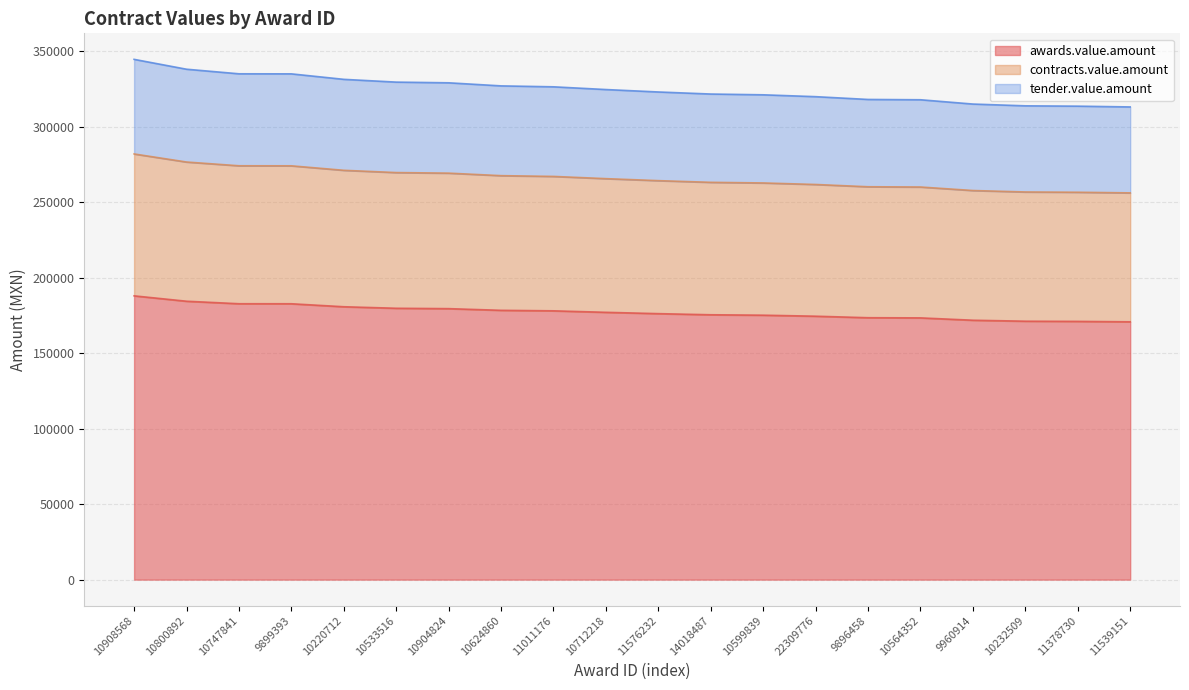

Which series has the widest spread of values?

tender.value.amount